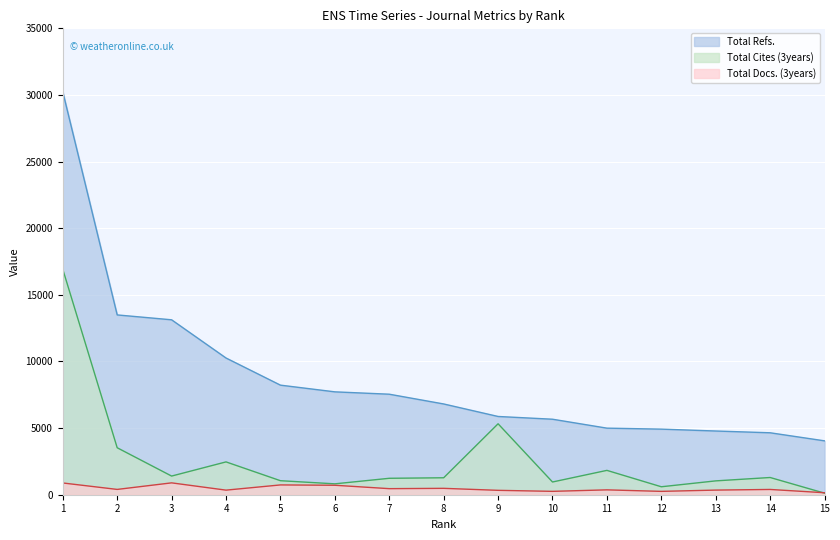

What is the value of the Total Cites (3years) point at the 15th from the left?

116